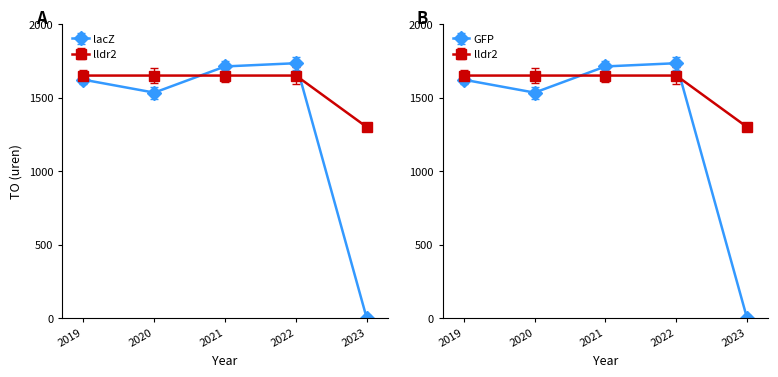

What is the difference between the highest and lowest values at 2019?

28